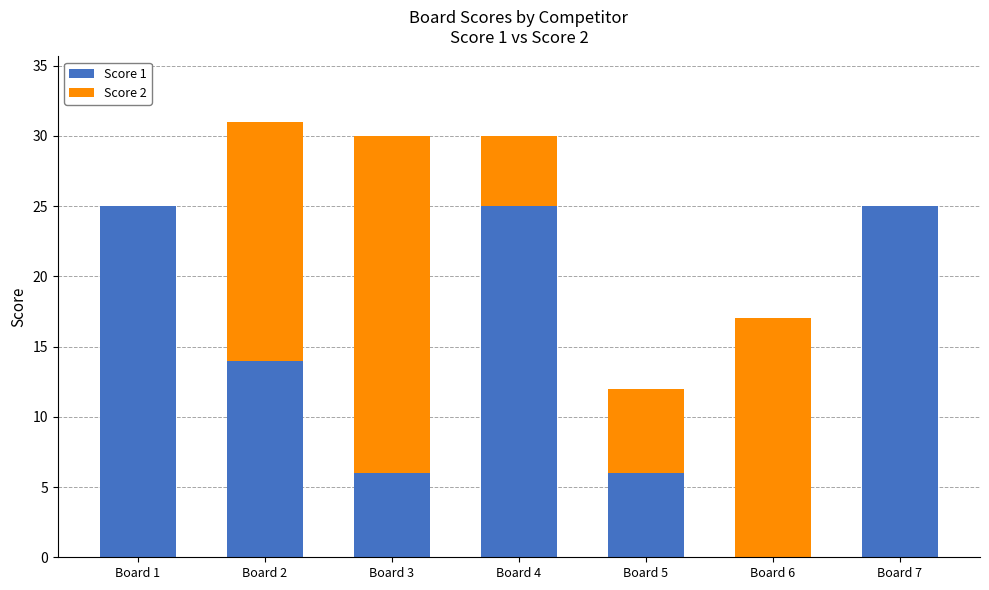

Where is Score 1 nearest to the value 12?

Board 2